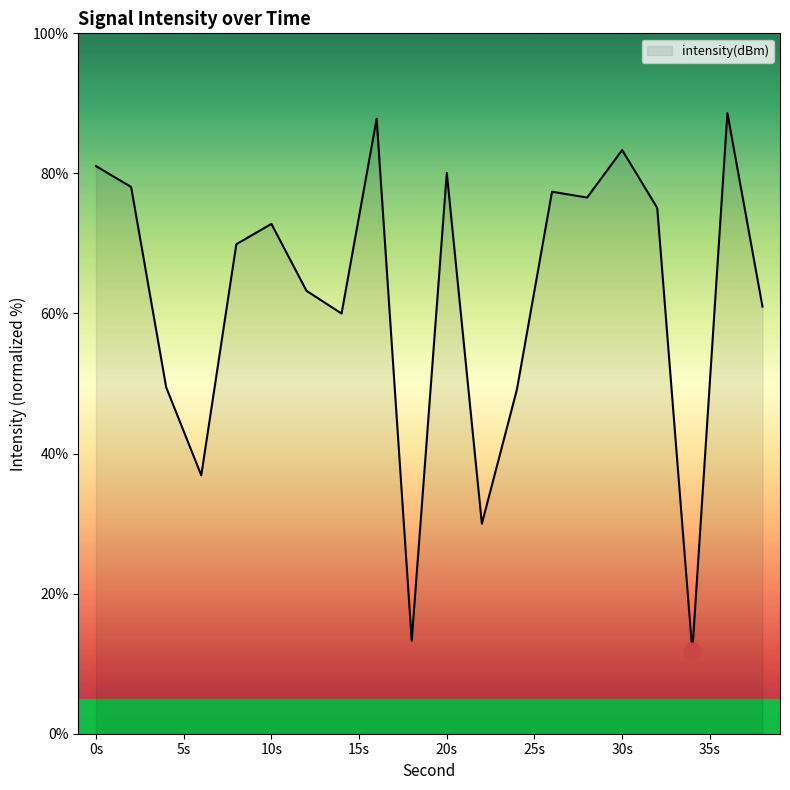

What is the difference between the maximum and minimum values?

76.8